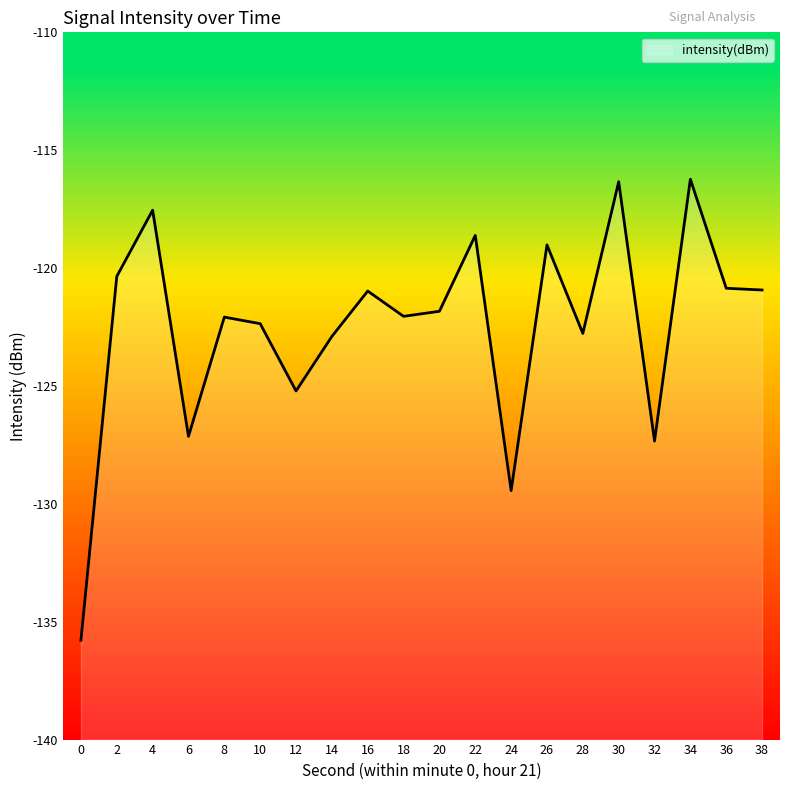

What is the change in value from 2 to 10?

-2.0